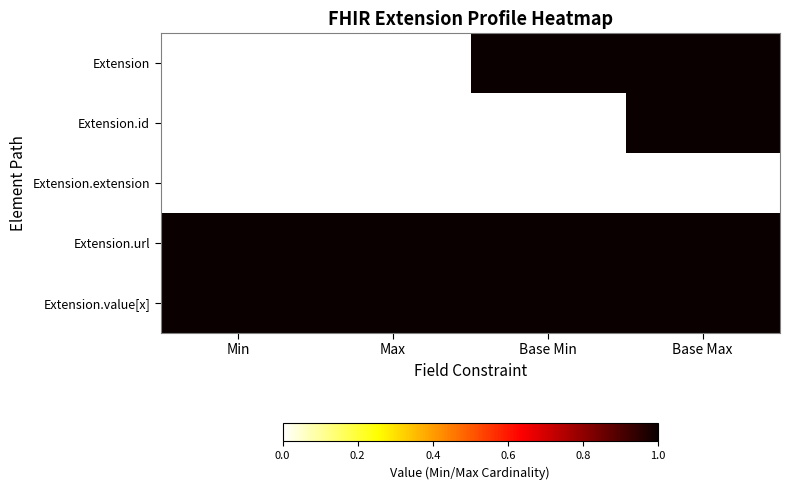

Between Base Min and Base Max, which series saw the biggest shift?

Extension.id